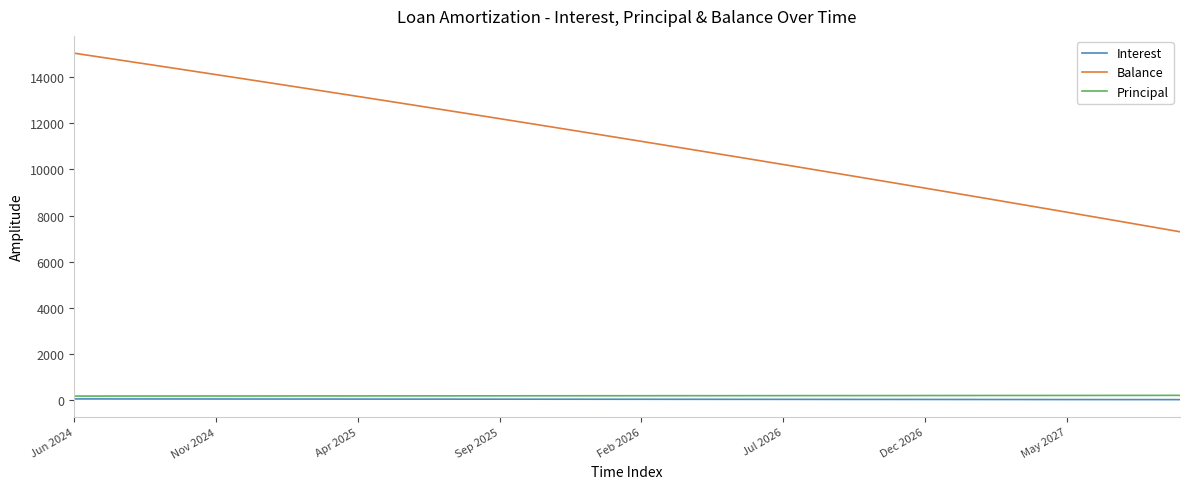

True or false: Balance and Interest intersect in this chart.

False